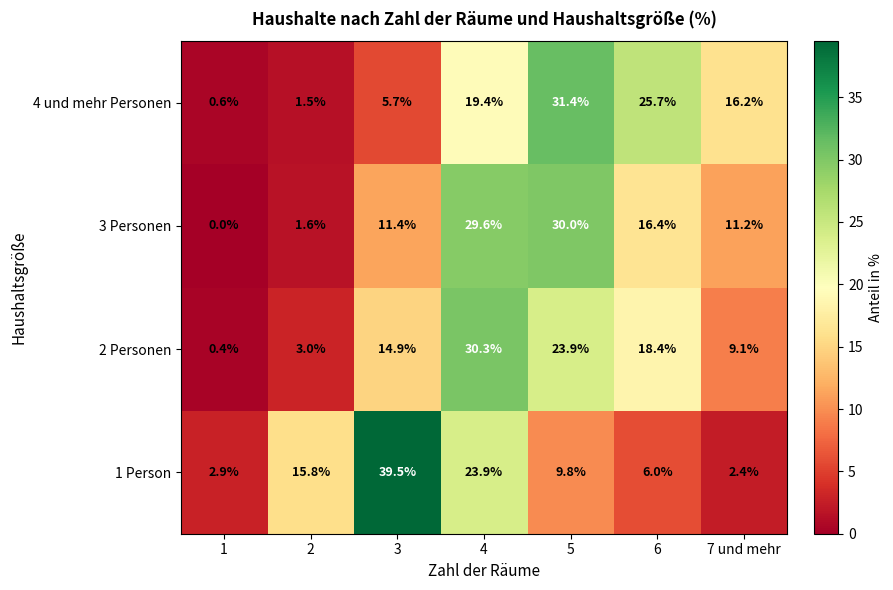

What is the sum of the 4 und mehr Personen values at 7 und mehr and 3?

21.9